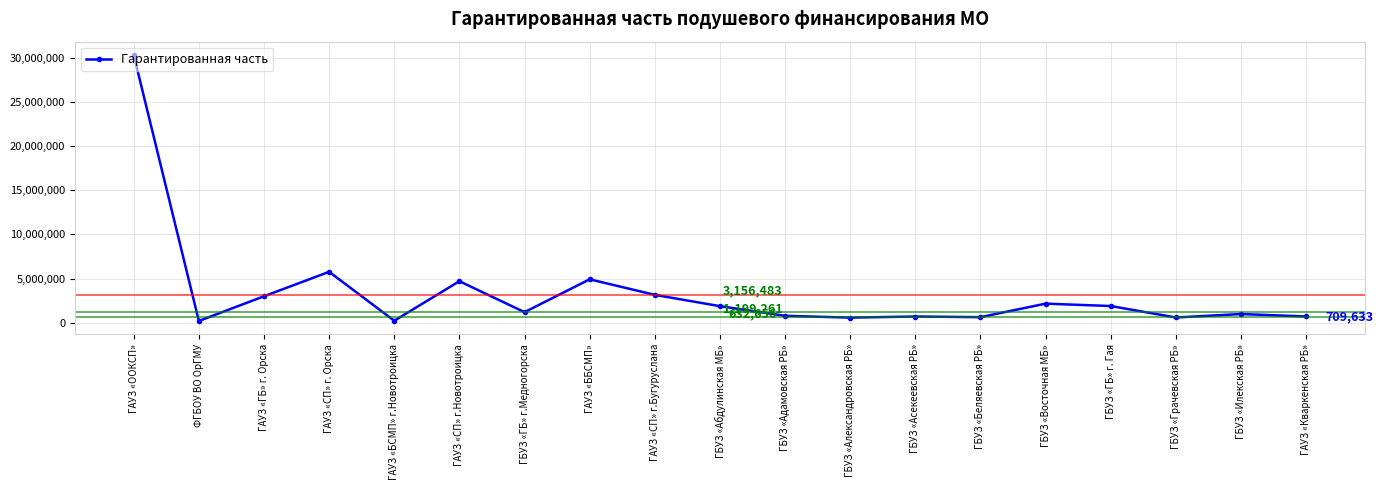

Between ГБУЗ «Асекеевская РБ» and ГАУЗ «ГБ» г. Орска, which is larger?

ГАУЗ «ГБ» г. Орска